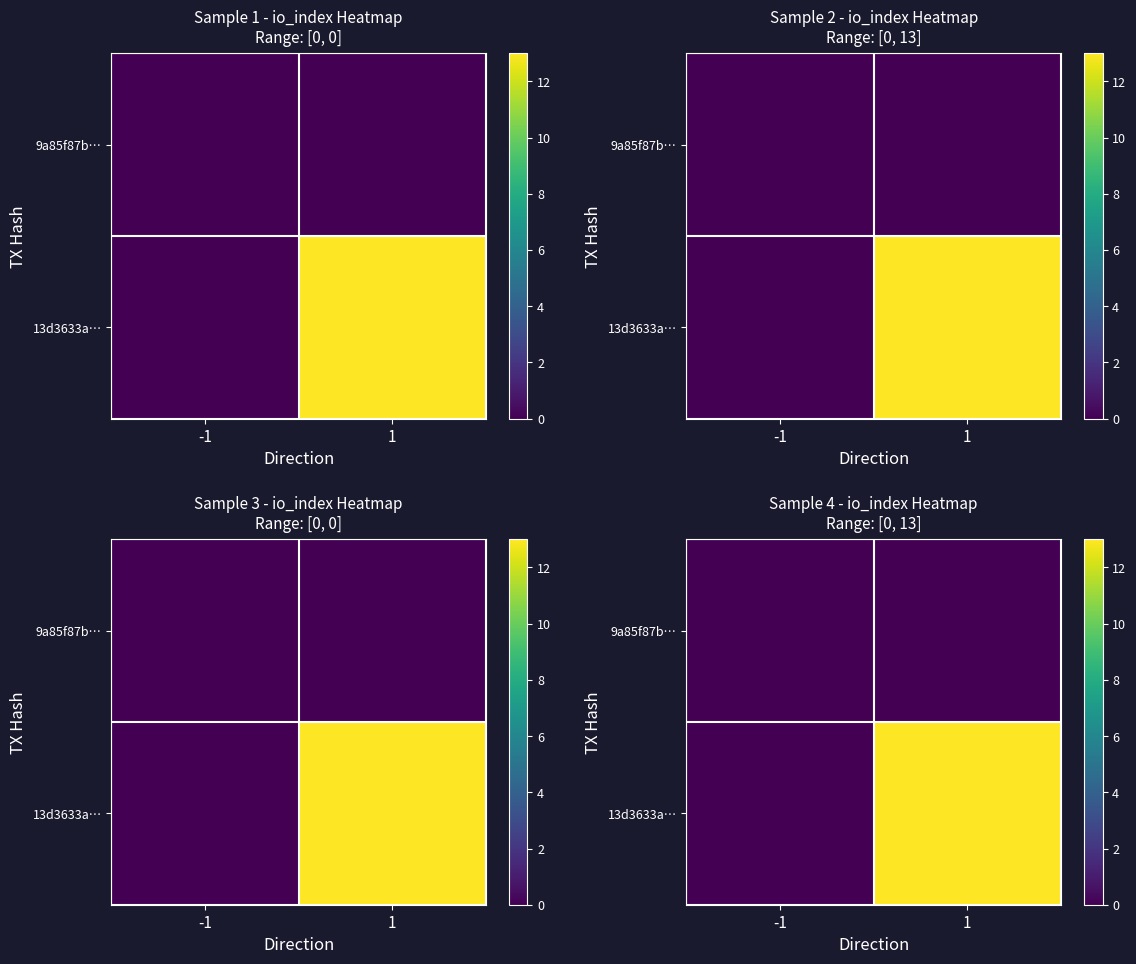

Is the value of 9a85f87b… at -1 greater than the value of 13d3633a… at 1?

No